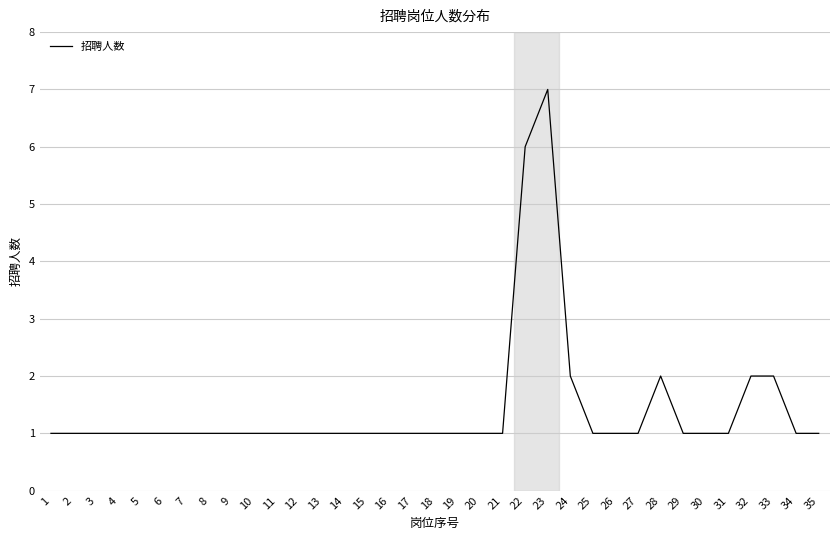

Approximately how many times larger is the value at 11 compared to 18?

1.0